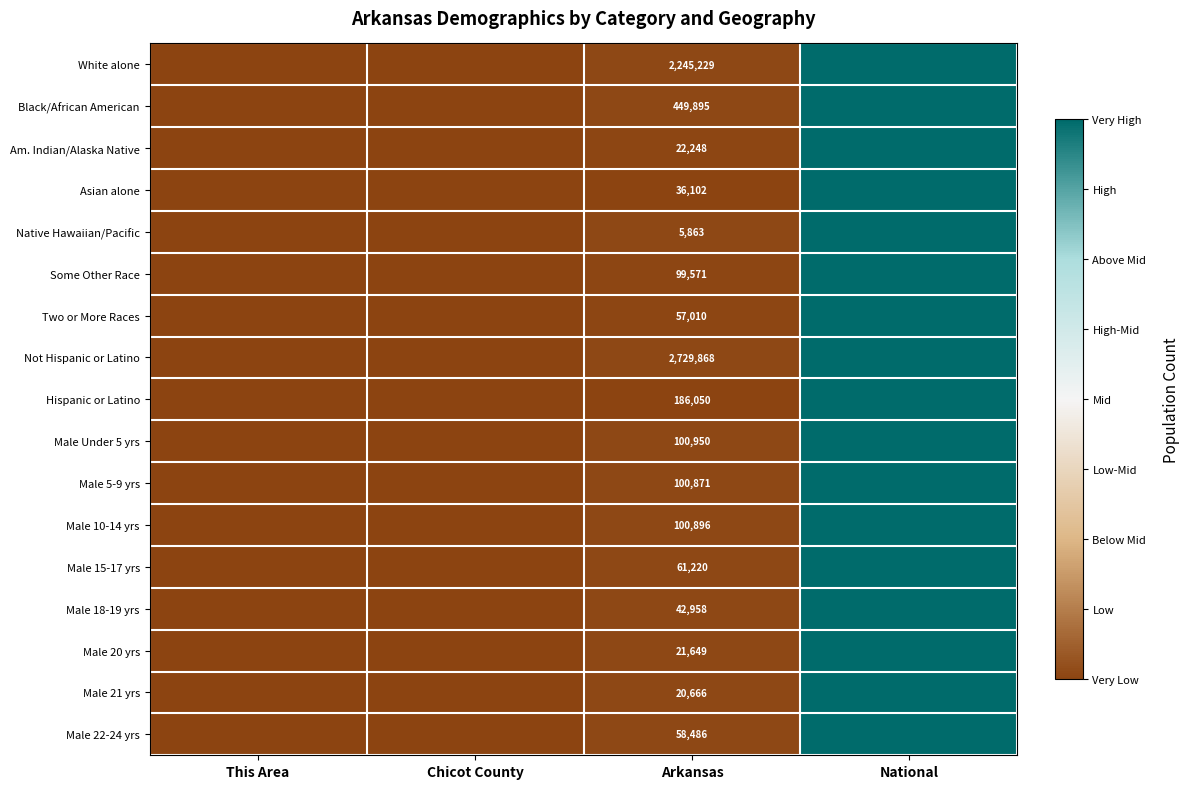

Is the value of Two or More Races at Arkansas greater than the value of Asian alone at Arkansas?

Yes